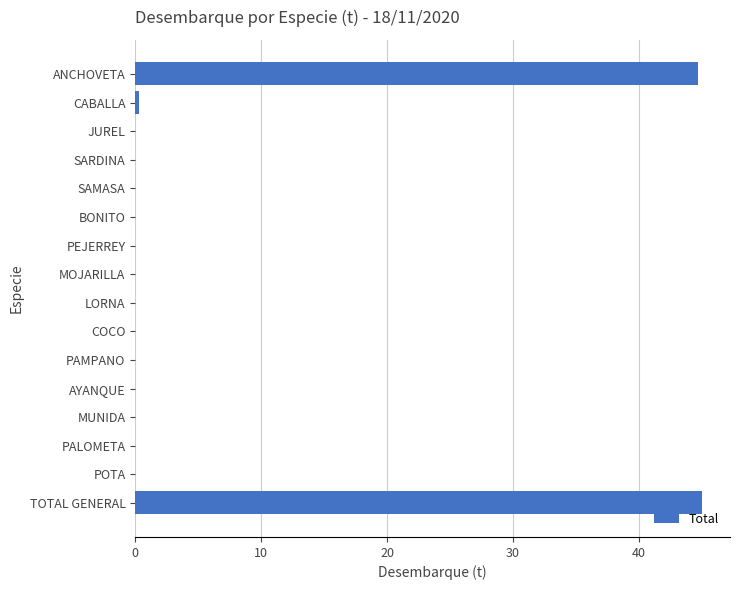

How many data points does each series have?

16